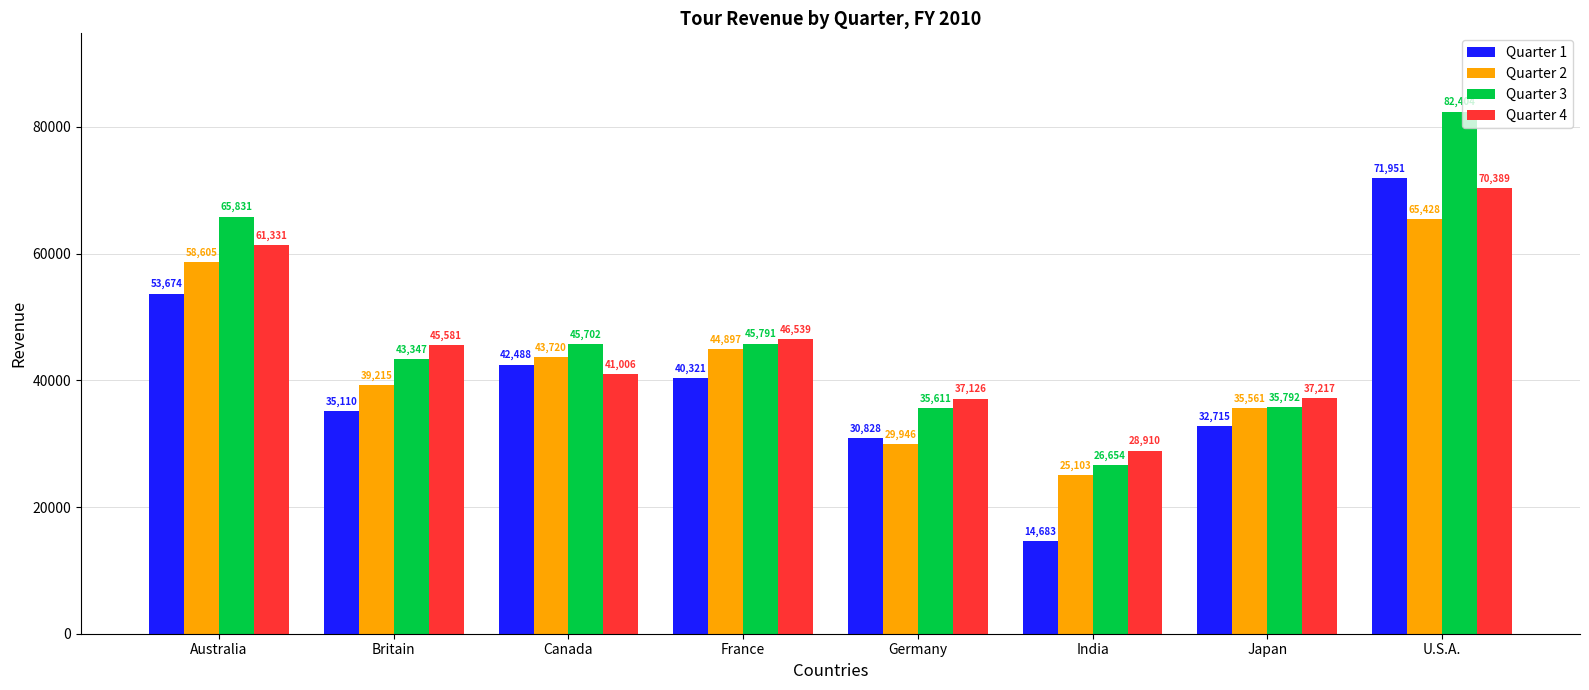

At how many categories does at least one series exceed 68245?

1